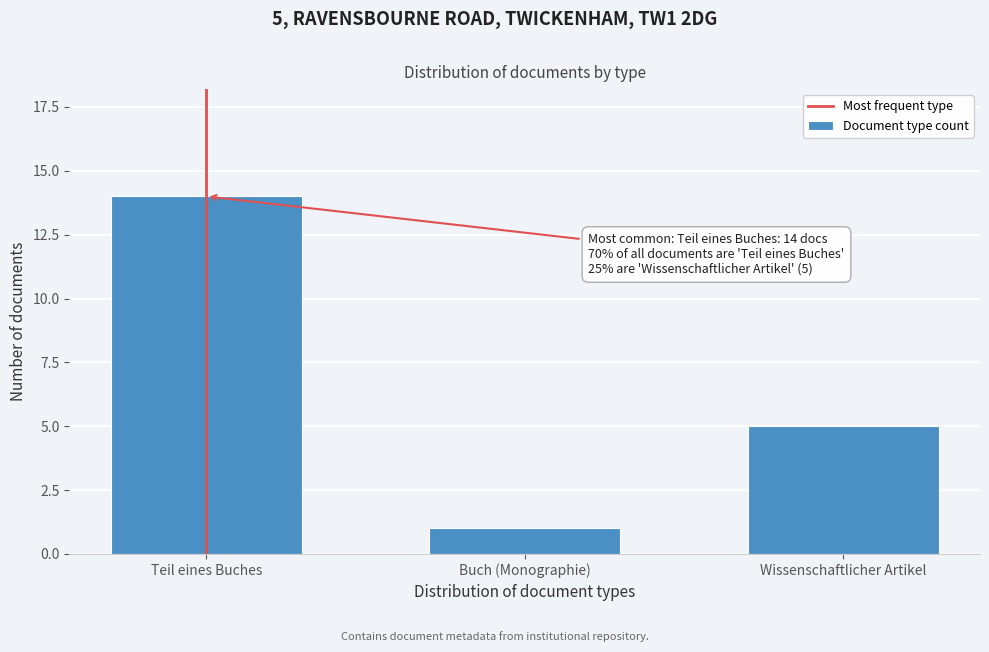

Reading left to right, extract all data points from this chart.

14	1	5